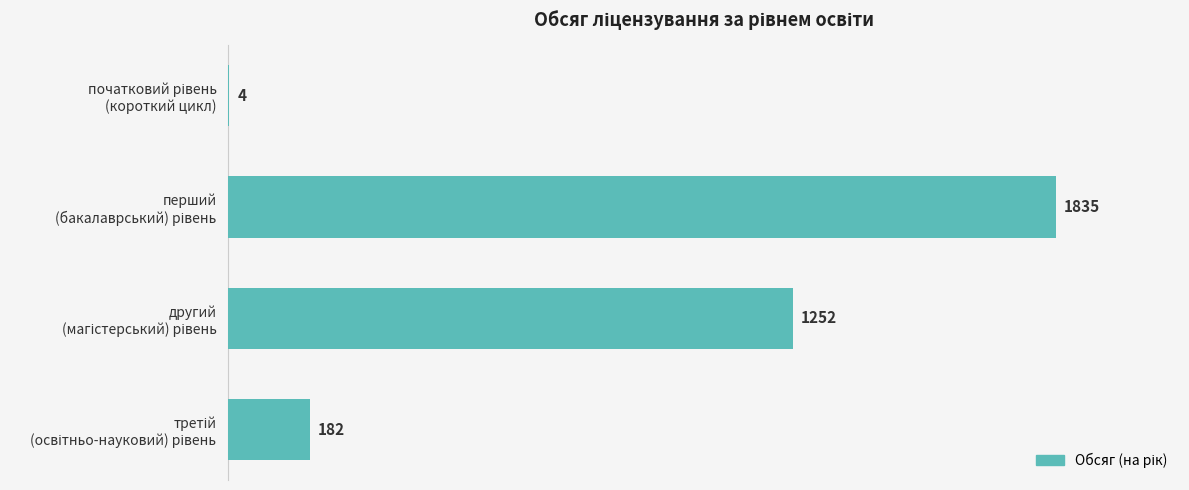

What is the greatest value displayed?

1835